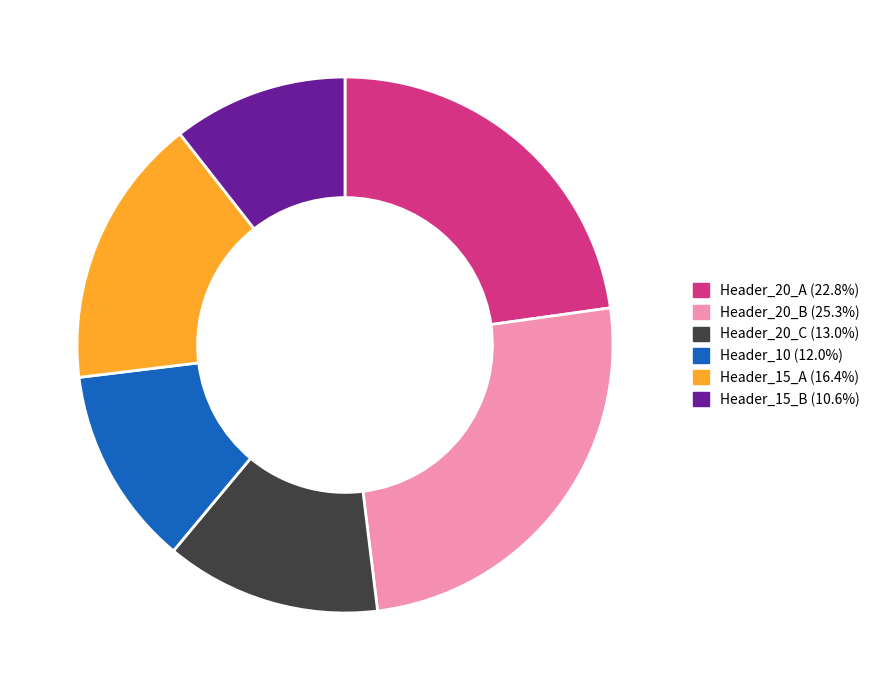

Count the number of slices in the pie.

6